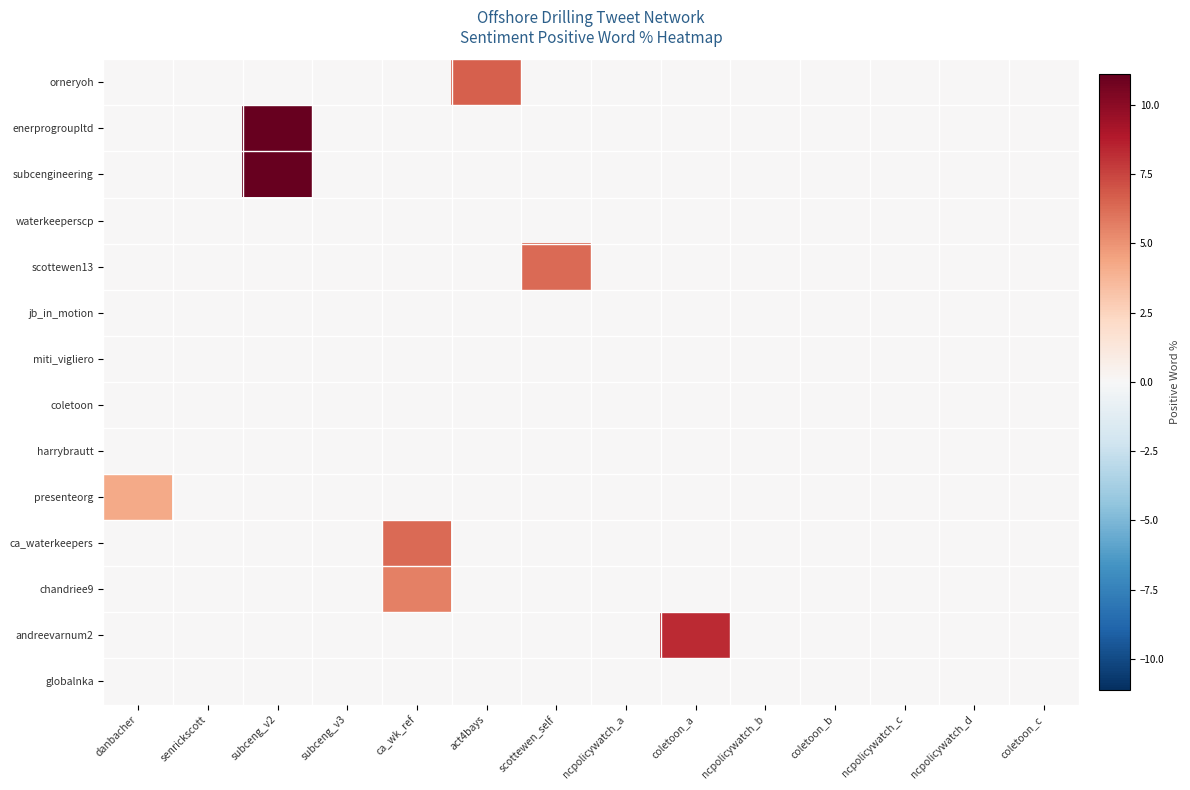

Between ncpolicywatch_b and ncpolicywatch_c, which is larger?

ncpolicywatch_b